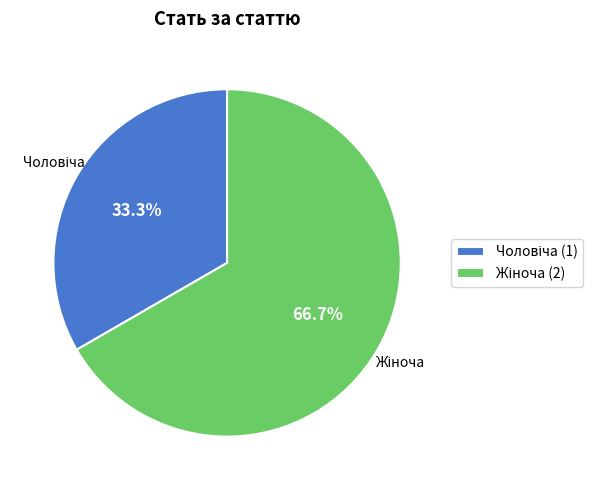

Does any single category account for the majority?

Yes